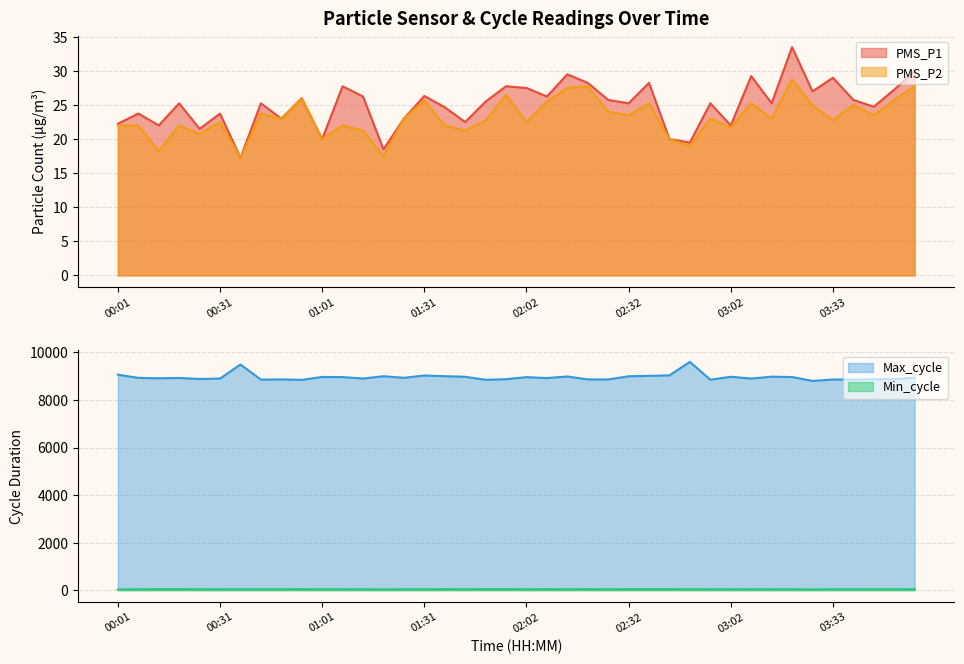

Does the chart have visible grid lines?

Yes